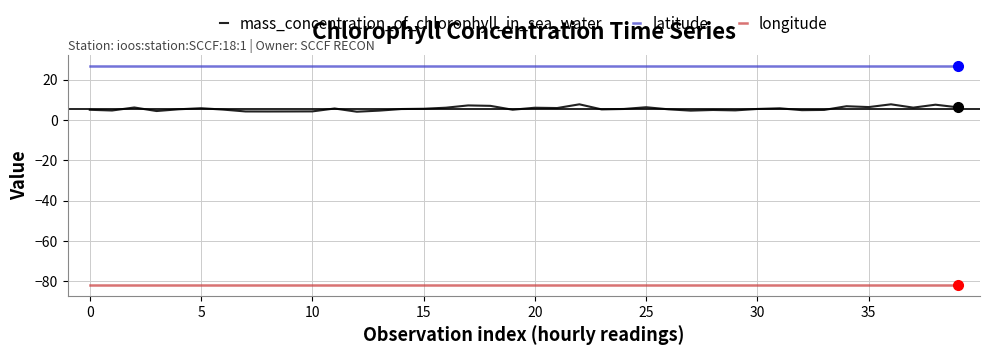

Which series has the largest total across all categories?

latitude